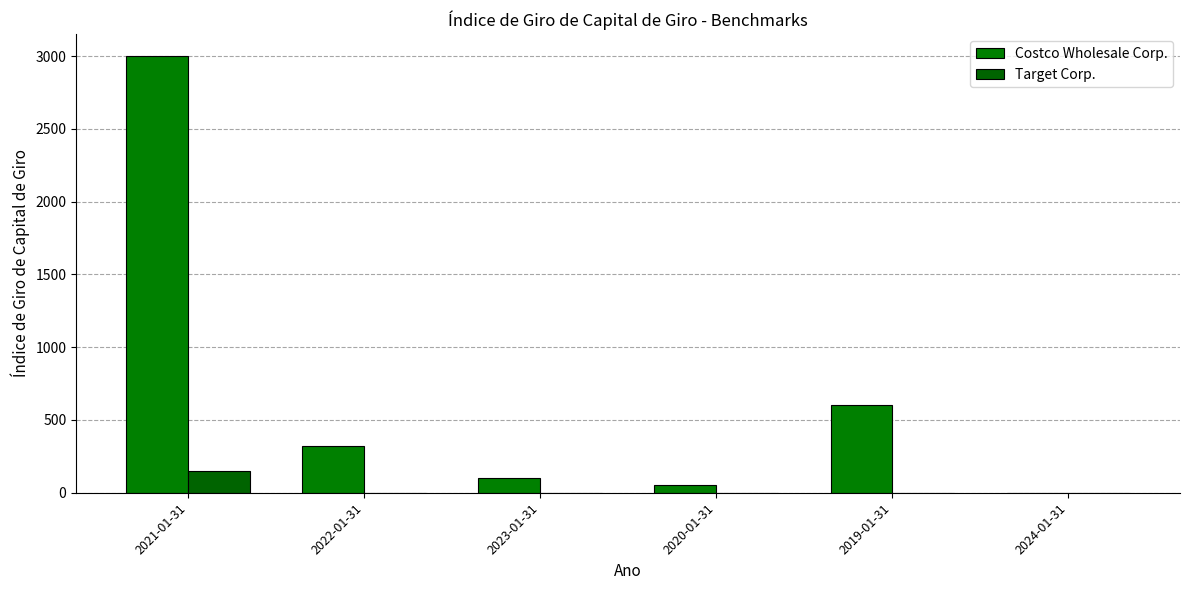

What is the difference between the highest and lowest values at 2020-01-31?

49.8